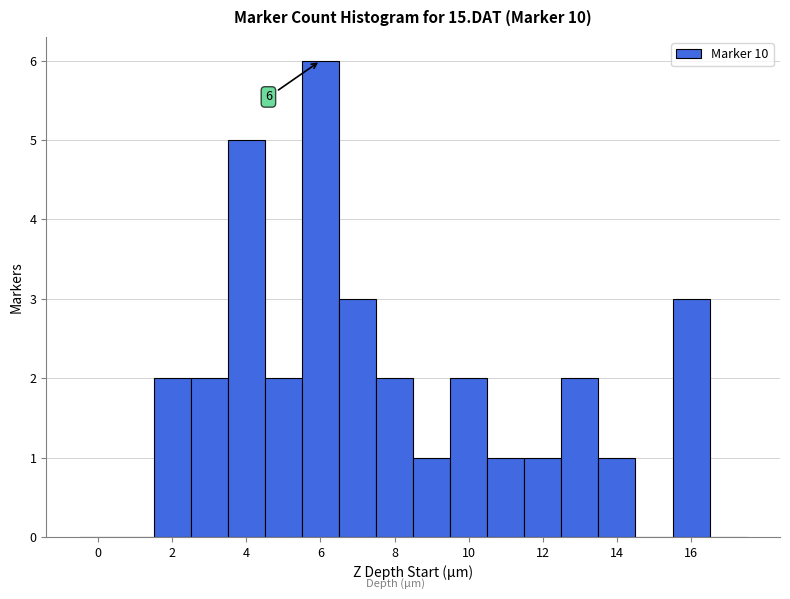

Over which range of the x-axis is the bar tallest?

5.5 to 6.5